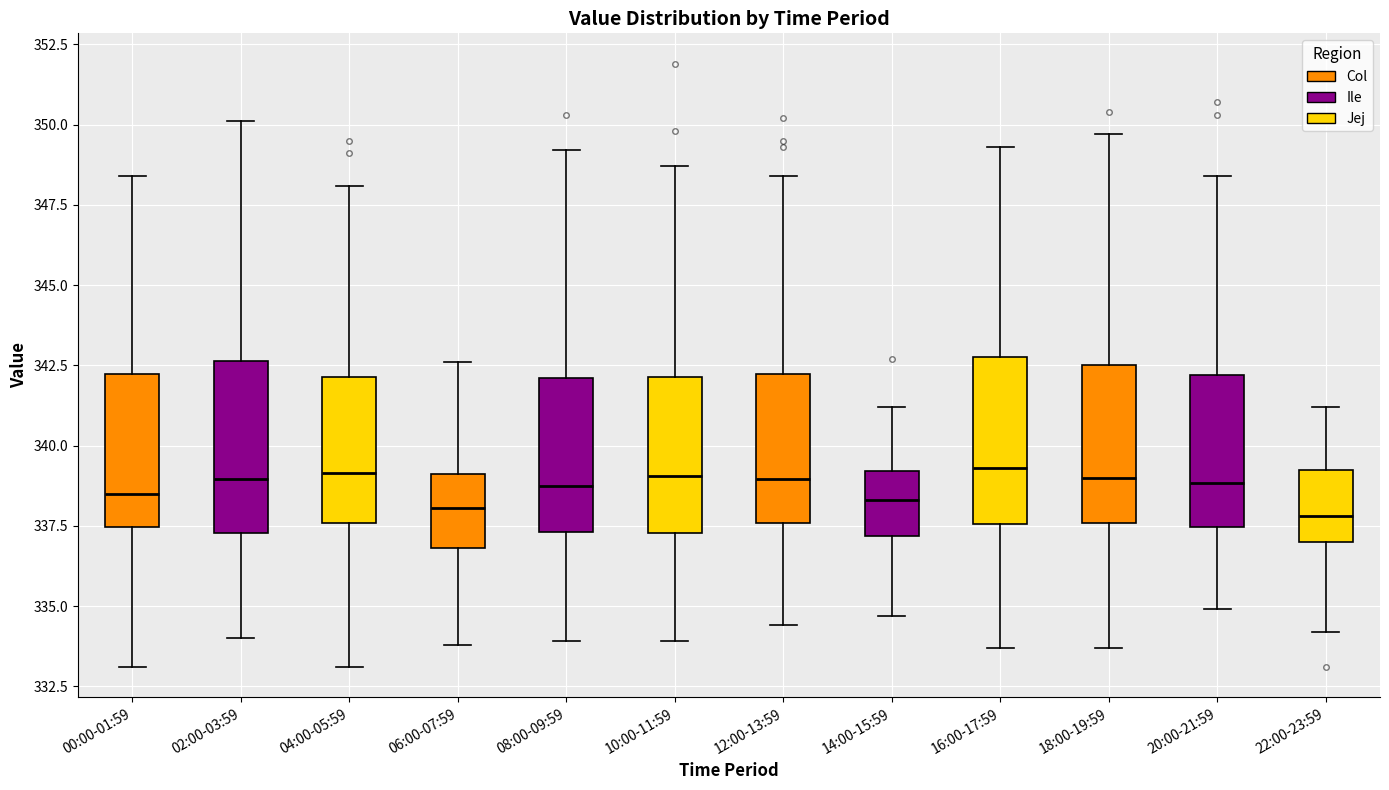

Reading left to right, transcribe this box plot: for each box, give where its median line is, the range the box spans, and where its two whiskers end, as read against the y-axis. The values are not printed on the chart, so give them approximately, as read against the axis.

00:00-01:59: median 338.5, box 337.5 to 342.0, whiskers 333.0 to 348.5
02:00-03:59: median 339.0, box 337.5 to 342.5, whiskers 334.0 to 350.0
04:00-05:59: median 339.0, box 337.5 to 342.0, whiskers 333.0 to 348.0
06:00-07:59: median 338.0, box 337.0 to 339.0, whiskers 334.0 to 342.5
08:00-09:59: median 339.0, box 337.5 to 342.0, whiskers 334.0 to 349.0
10:00-11:59: median 339.0, box 337.5 to 342.0, whiskers 334.0 to 348.5
12:00-13:59: median 339.0, box 337.5 to 342.0, whiskers 334.5 to 348.5
14:00-15:59: median 338.5, box 337.0 to 339.0, whiskers 334.5 to 341.0
16:00-17:59: median 339.5, box 337.5 to 343.0, whiskers 333.5 to 349.5
18:00-19:59: median 339.0, box 337.5 to 342.5, whiskers 333.5 to 349.5
20:00-21:59: median 339.0, box 337.5 to 342.0, whiskers 335.0 to 348.5
22:00-23:59: median 338.0, box 337.0 to 339.0, whiskers 334.0 to 341.0